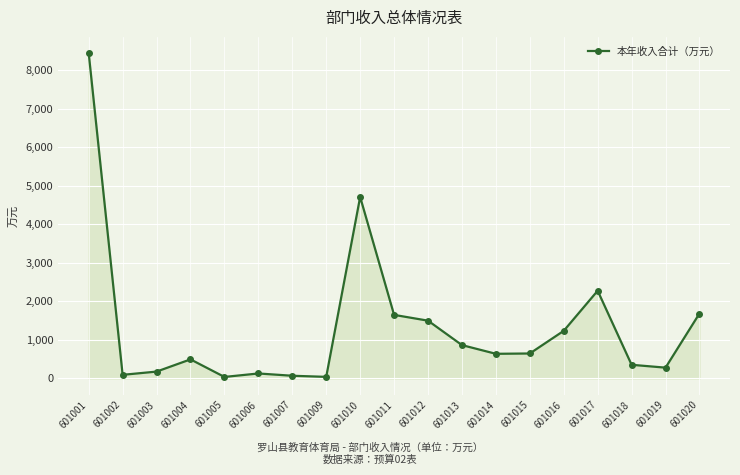

Between 601012 and 601013, which is larger?

601012